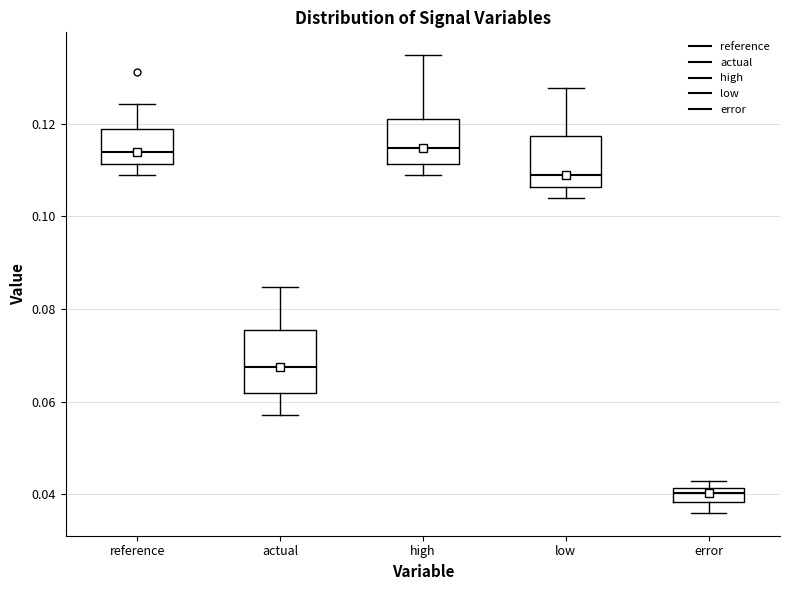

Where does the lower whisker of the box for reference end on the y-axis? The values are not printed on the chart, so give them approximately, as read against the axis.

0.110